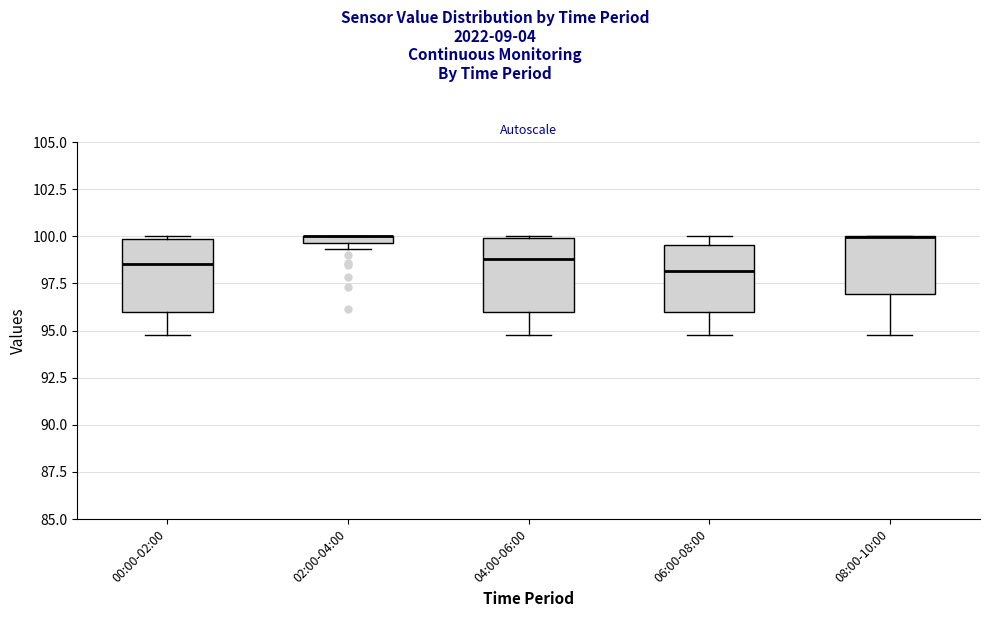

Where does the lower whisker of the box for 06:00-08:00 end on the y-axis? The values are not printed on the chart, so give them approximately, as read against the axis.

95.0